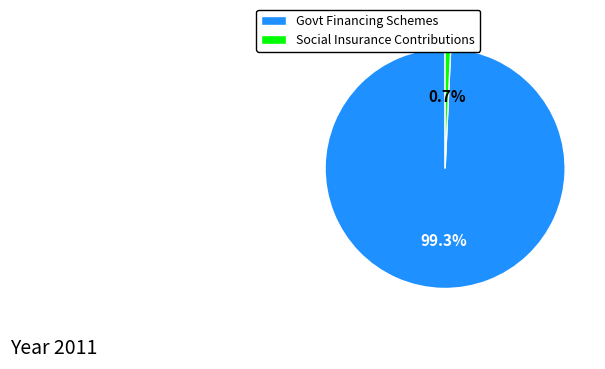

Does any single category account for the majority?

Yes